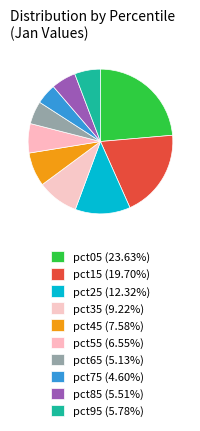

Is there any slice that represents more than half of the pie?

No